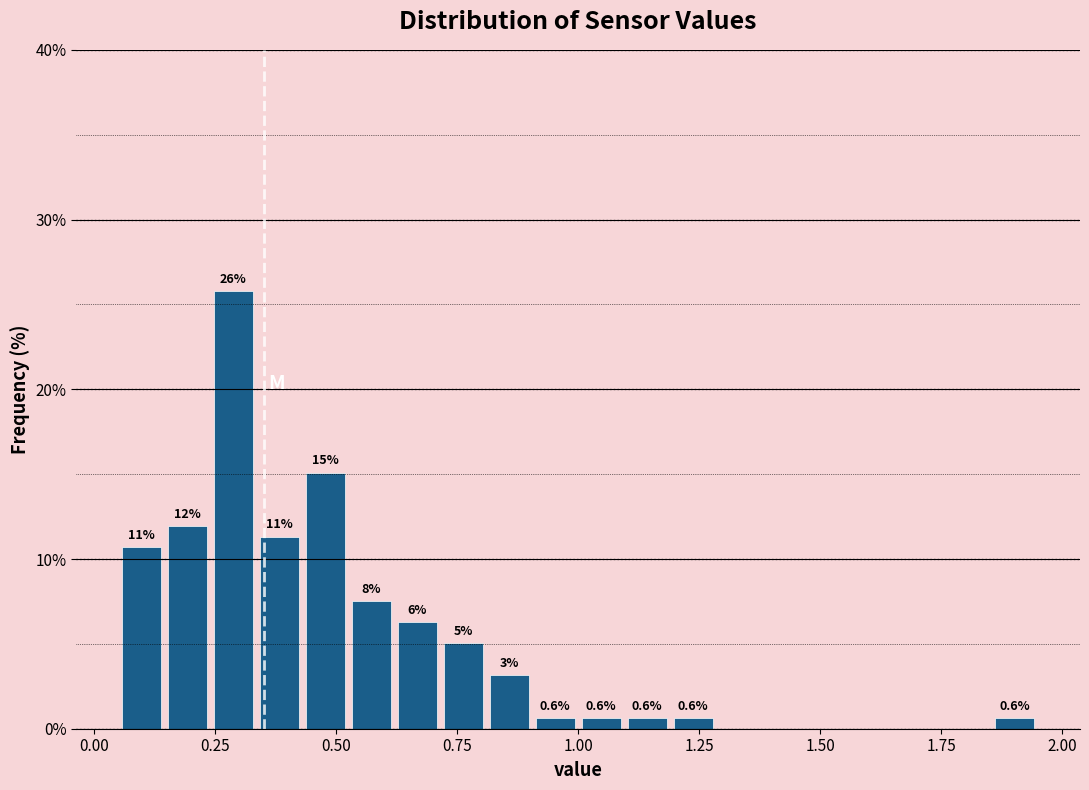

Around what value on the x-axis is the tallest bar? Give the approximate position of its centre, as read against the axis.

0.30